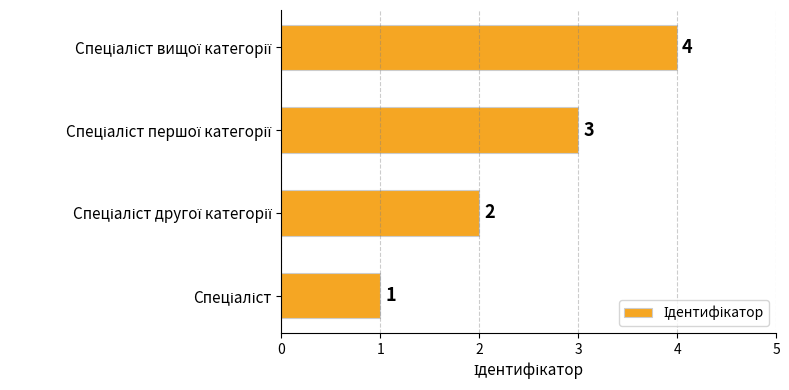

What is the greatest value displayed?

4